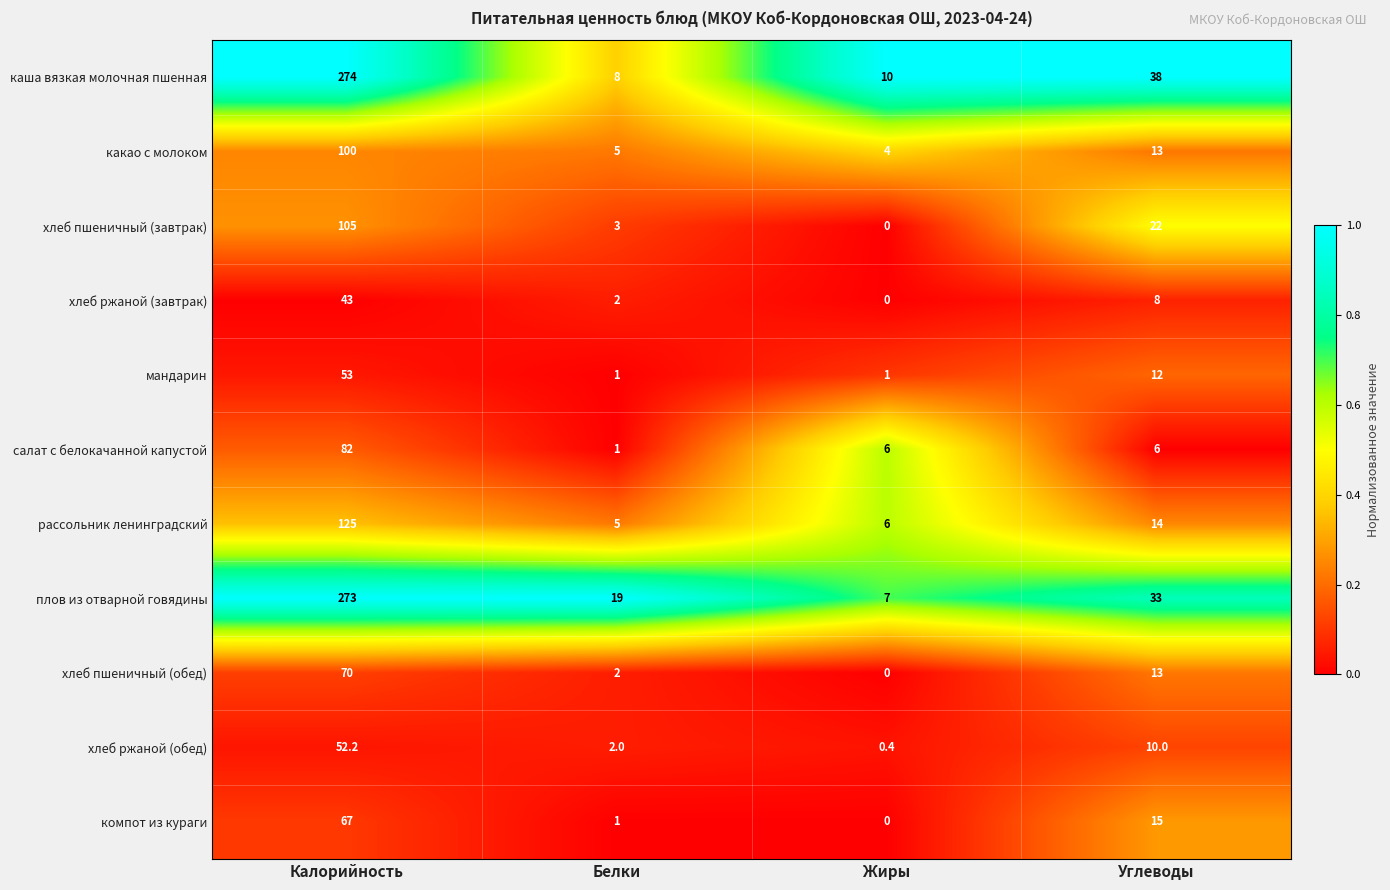

What is the difference between the maximum and second lowest values in the какао с молоком series?

95.0